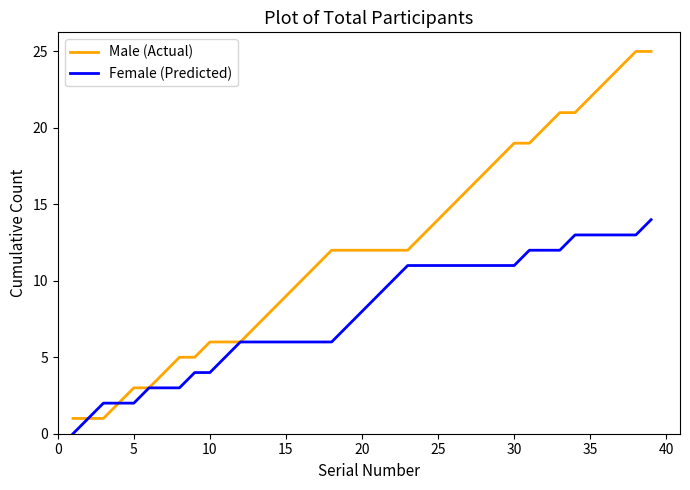

What is the average value of the Male (Actual) series?

12